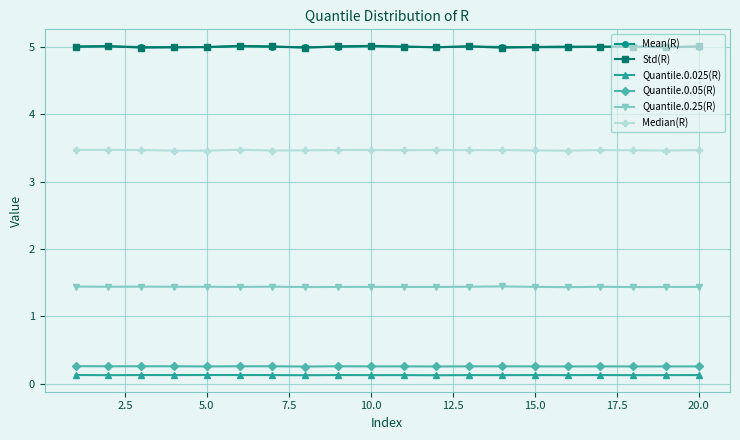

True or false: Quantile.0.05(R) and Quantile.0.25(R) intersect in this chart.

False